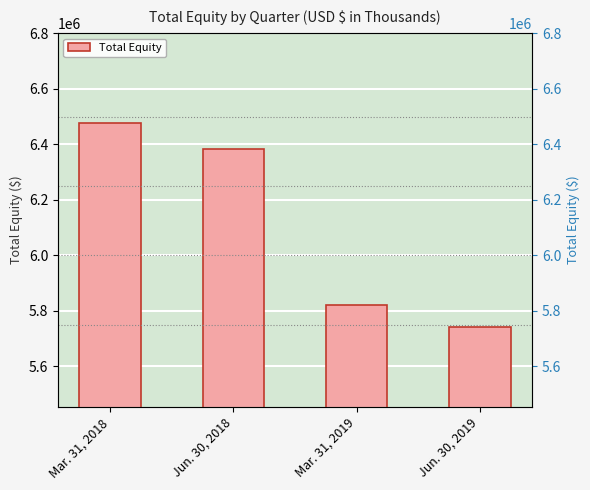

What is the label of the 4th bar from the left?

Jun. 30, 2019